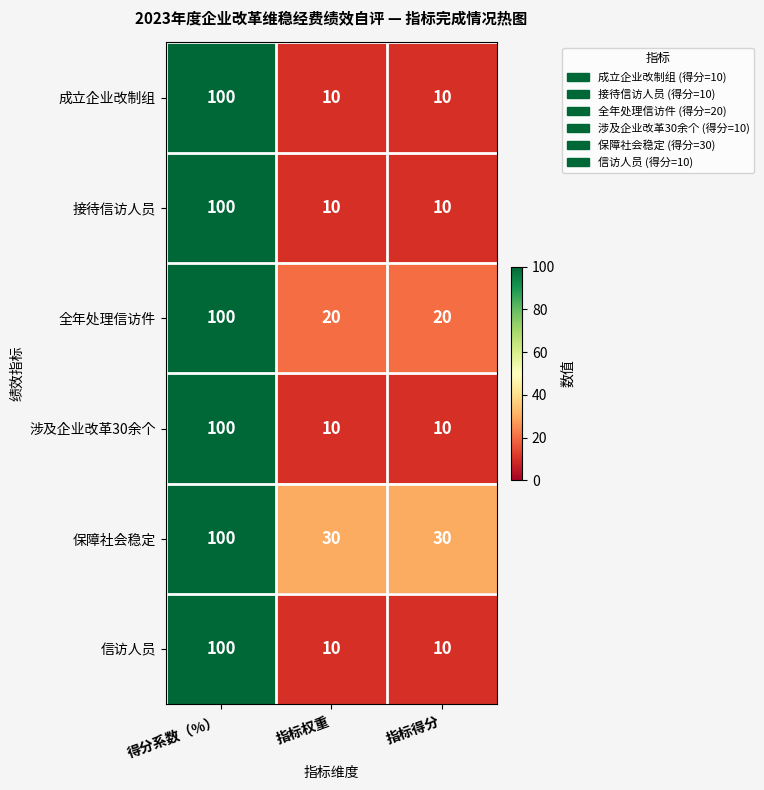

How many series are shown in this chart?

6